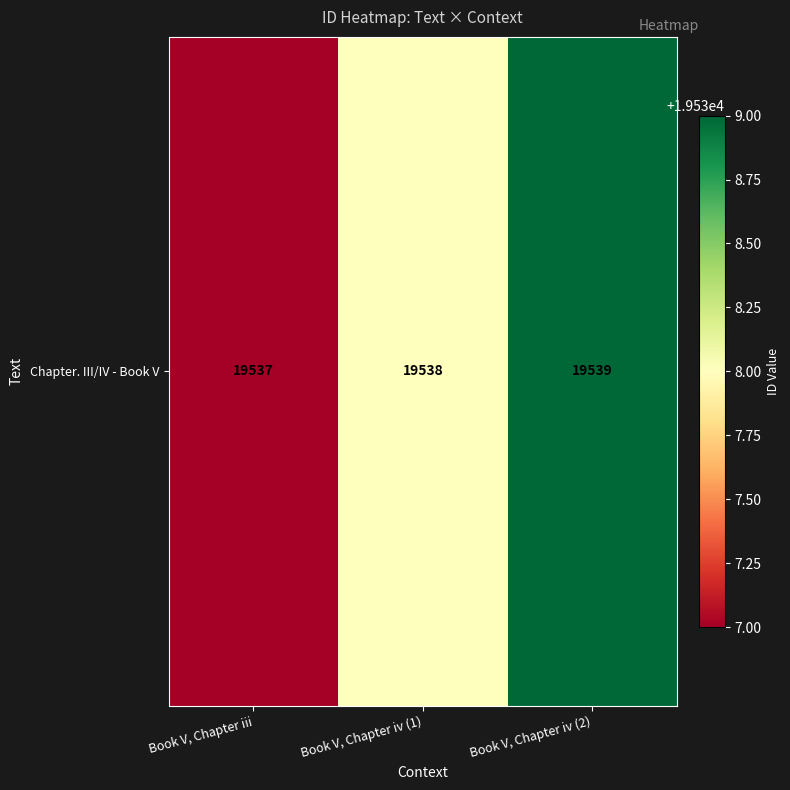

What is the change in value from Book V, Chapter iii to Book V, Chapter iv (2)?

+2